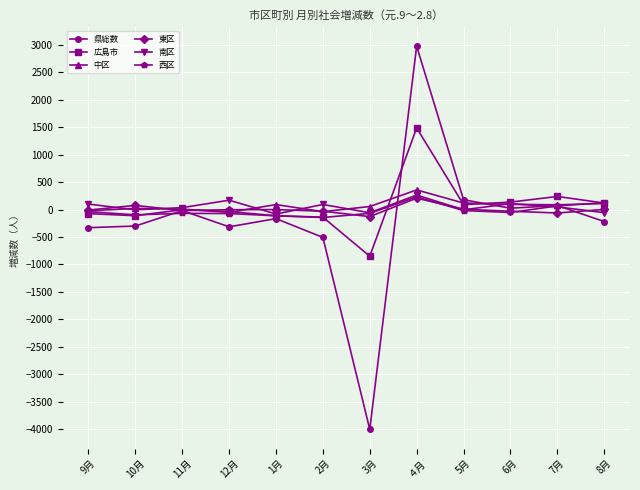

What are all the series names shown in the legend?

県総数, 広島市, 中区, 東区, 南区, 西区